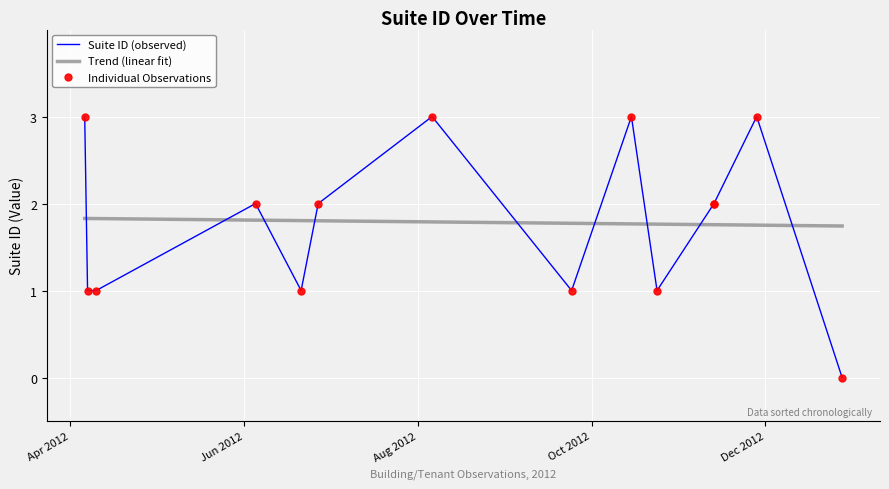

What is the approximate value at 2012-04-07?

1